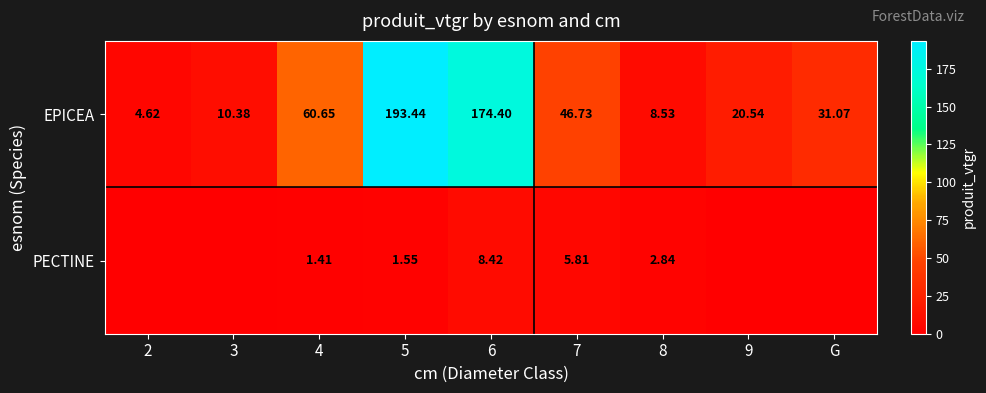

What is the greatest value displayed?

193.4